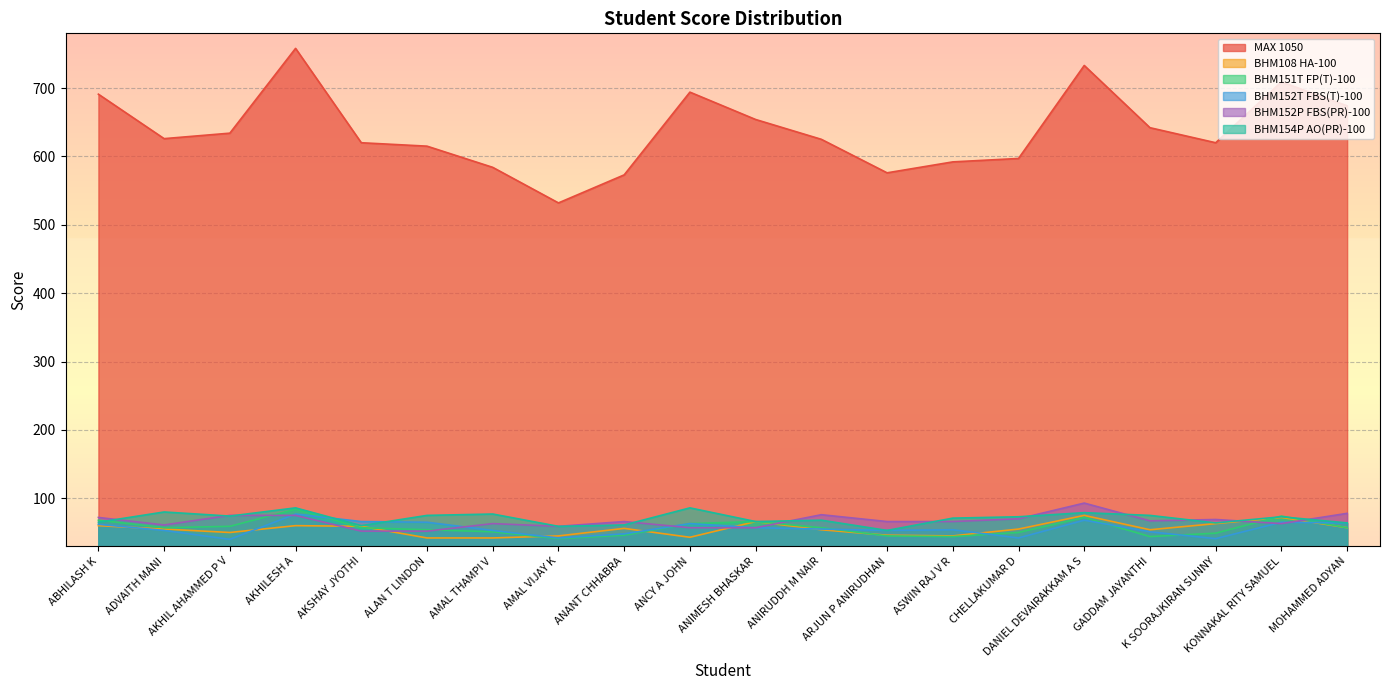

What are all the series names shown in the legend?

MAX 1050, BHM108 HA-100, BHM151T FP(T)-100, BHM152T FBS(T)-100, BHM152P FBS(PR)-100, BHM154P AO(PR)-100